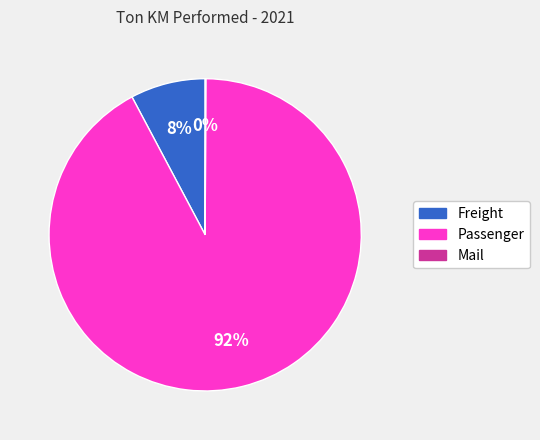

To the nearest percent, what portion does Freight represent?

8%